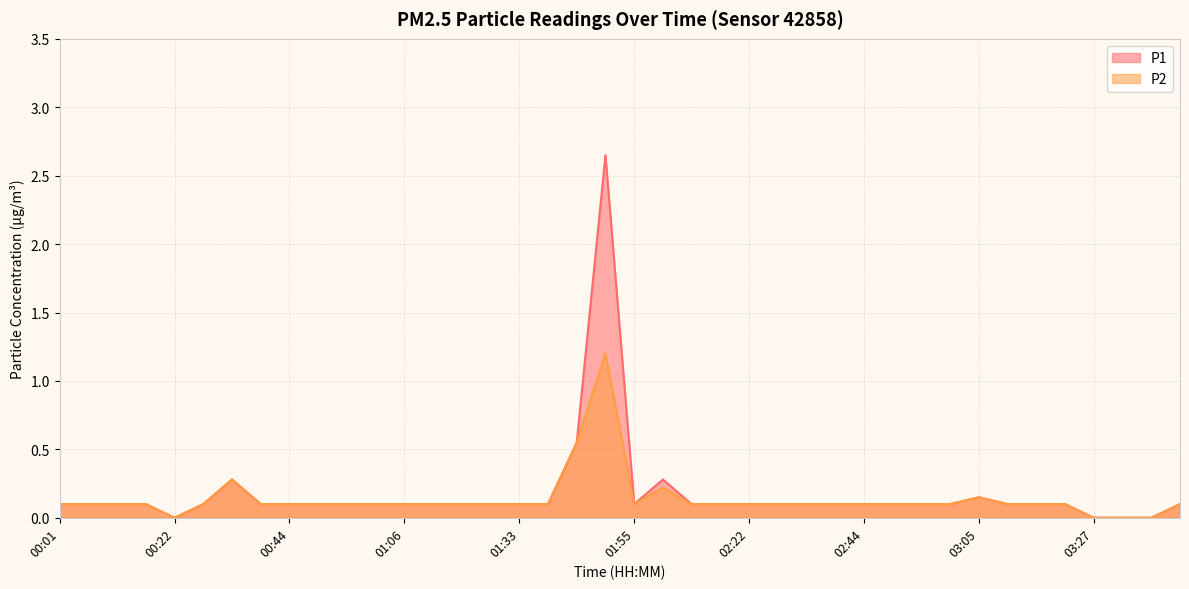

True or false: P2 has a value of 0.0 at 01:55.

False